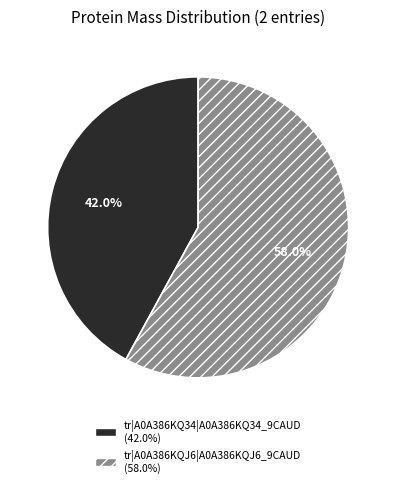

Which slice is the smallest?

tr|A0A386KQ34|A0A386KQ34_9CAUD